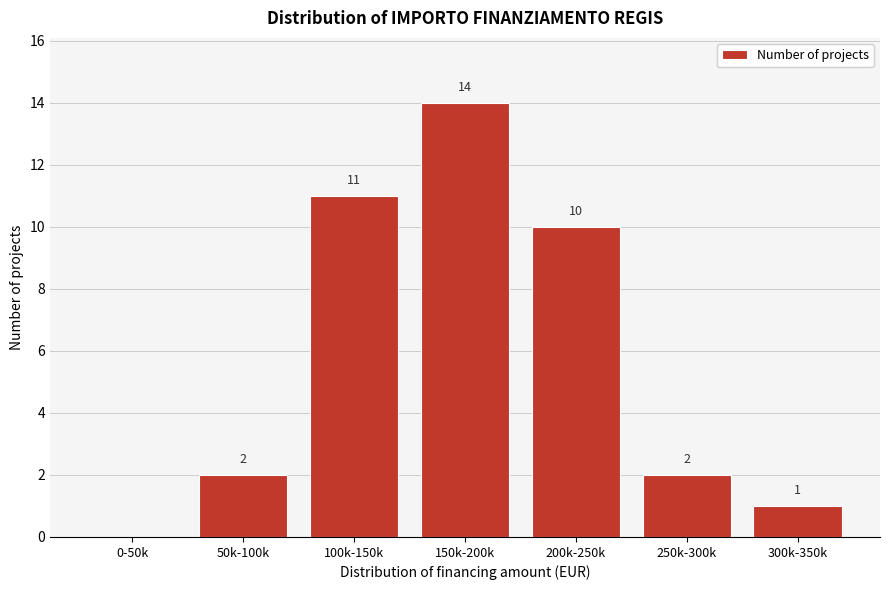

Reading right to left, extract all data points from this chart.

300k-350k=1	250k-300k=2	200k-250k=10	150k-200k=14	100k-150k=11	50k-100k=2	0-50k=0